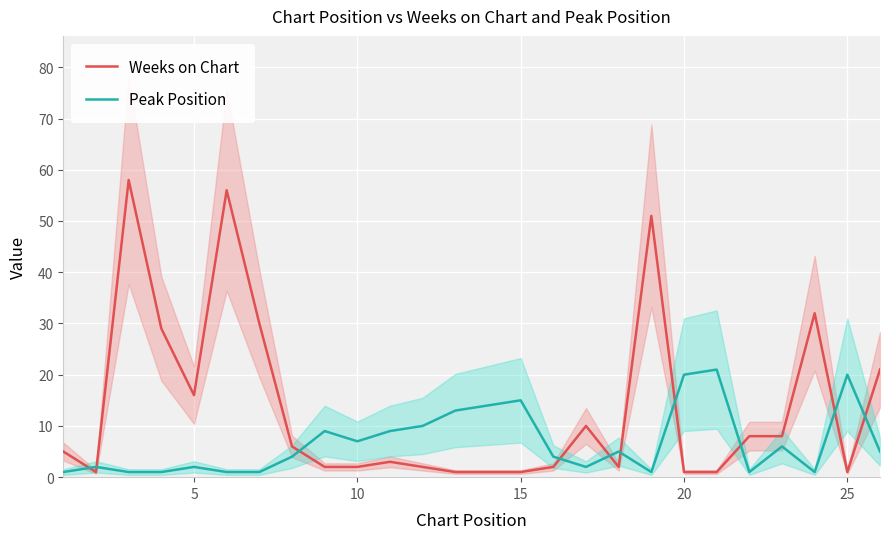

True or false: Weeks on Chart and Peak Position cross at least once.

True